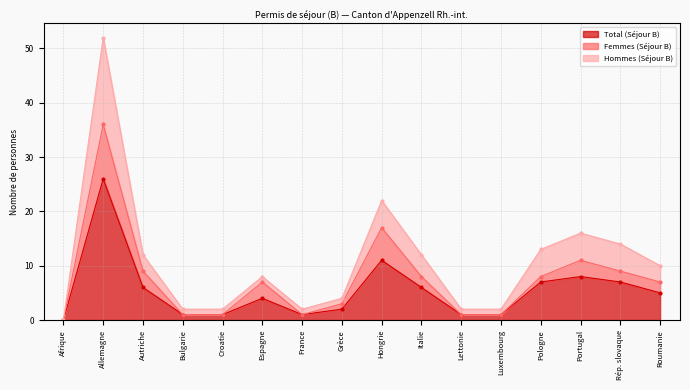

The value of Hommes (Séjour B) at Grèce is 4. True or false?

True